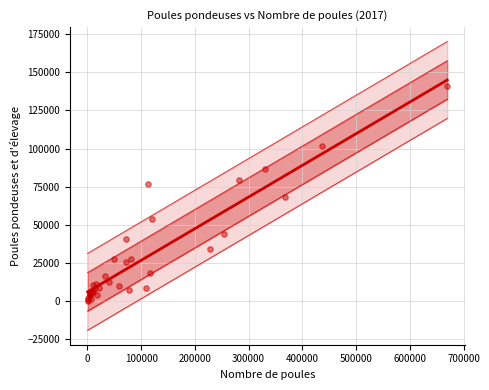

What Y value in the scatter plot is closest to 70617?

68371